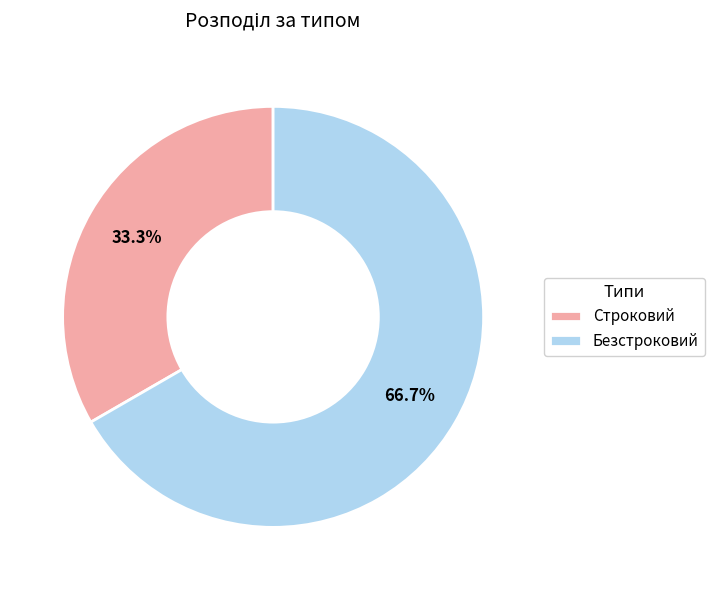

What is the largest slice in the pie chart?

Безстроковий